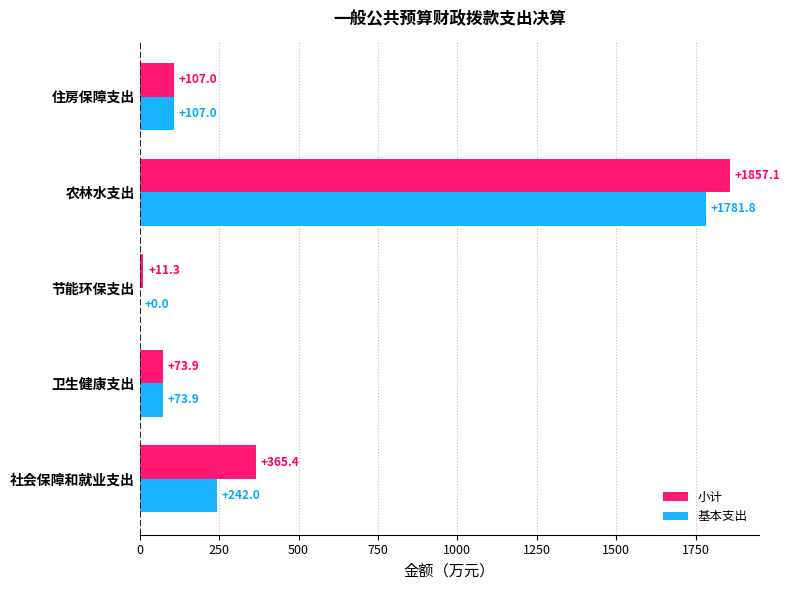

Which category has the highest value across all series?

农林水支出